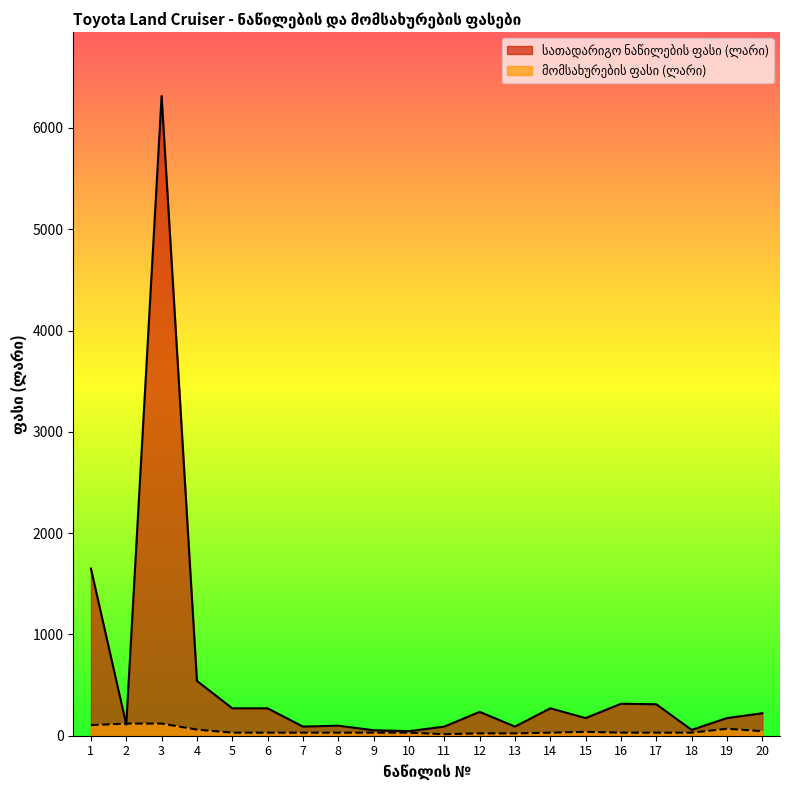

List the series in order of their overall mean, highest first.

სათადარიგო ნაწილების ფასი (ლარი), მომსახურების ფასი (ლარი)